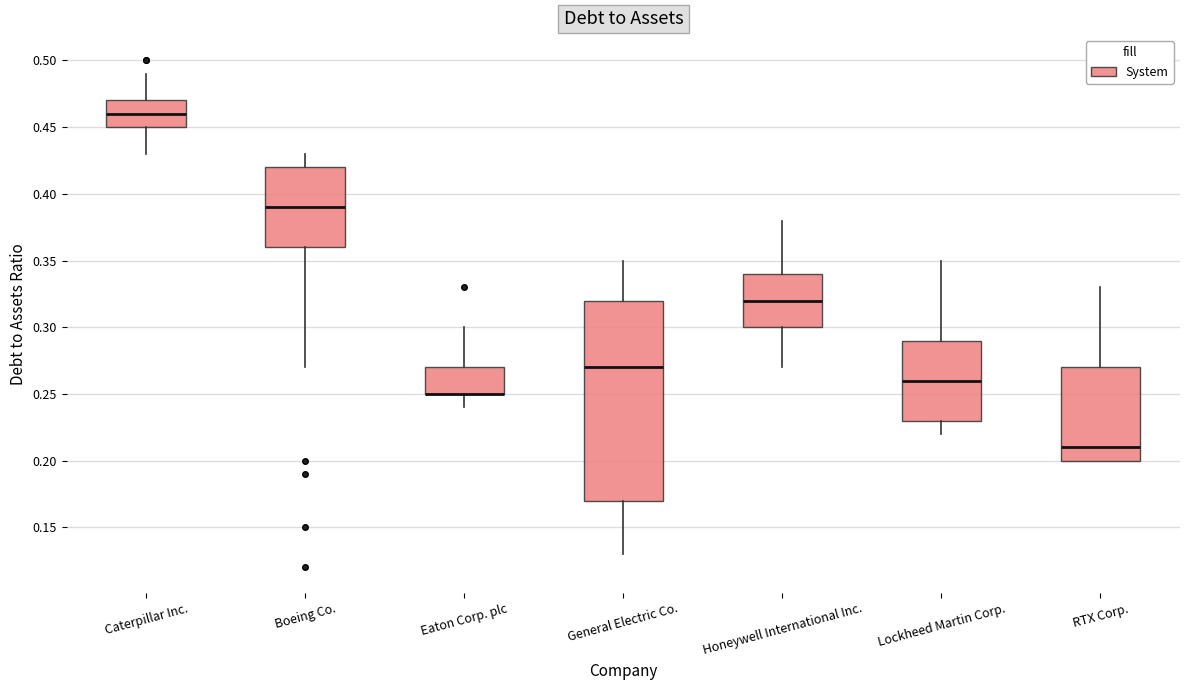

Reading left to right, read every box against the y-axis: the position of its median line, the range the box covers, and the ends of its whiskers. The values are not printed on the chart, so give them approximately, as read against the axis.

Caterpillar Inc.: median 0.46, box 0.45 to 0.47, whiskers 0.43 to 0.49
Boeing Co.: median 0.39, box 0.36 to 0.42, whiskers 0.27 to 0.43
Eaton Corp. plc: median 0.25 (drawn on the box's lower edge), box 0.25 to 0.27, whiskers 0.24 to 0.30
General Electric Co.: median 0.27, box 0.17 to 0.32, whiskers 0.13 to 0.35
Honeywell International Inc.: median 0.32, box 0.30 to 0.34, whiskers 0.27 to 0.38
Lockheed Martin Corp.: median 0.26, box 0.23 to 0.29, whiskers 0.22 to 0.35
RTX Corp.: median 0.21, box 0.20 to 0.27, whiskers 0.20 to 0.33